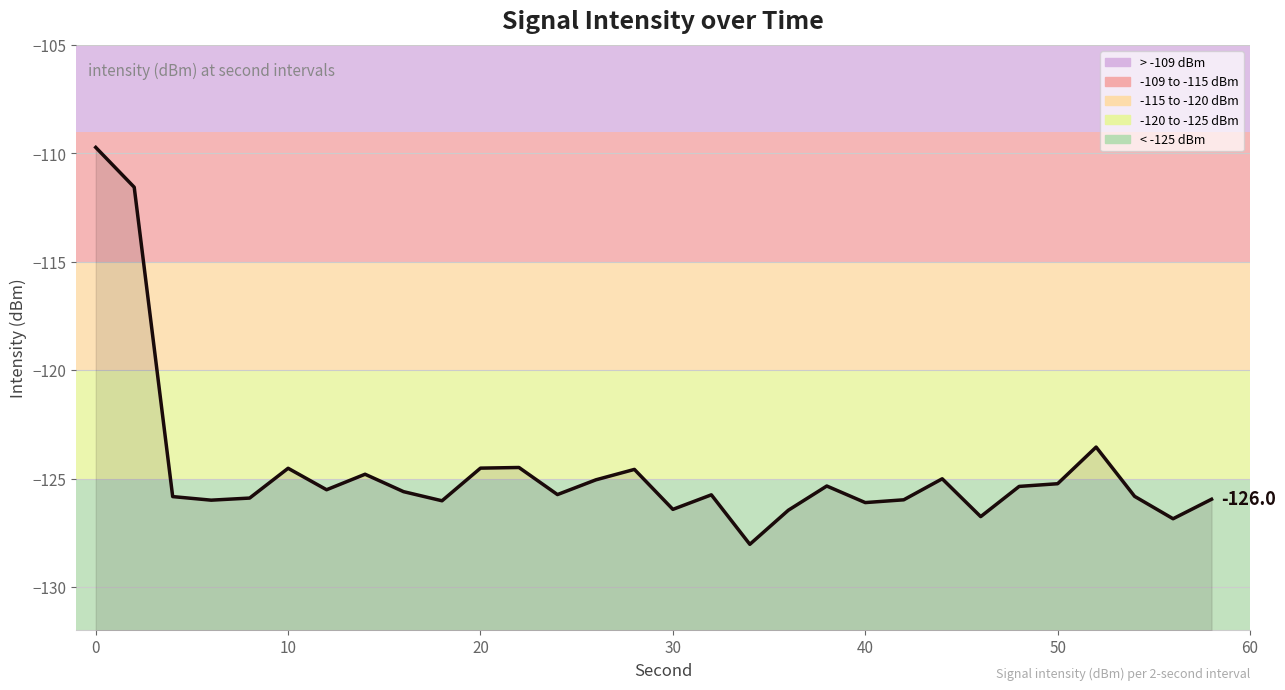

How many lines are shown in the chart?

1